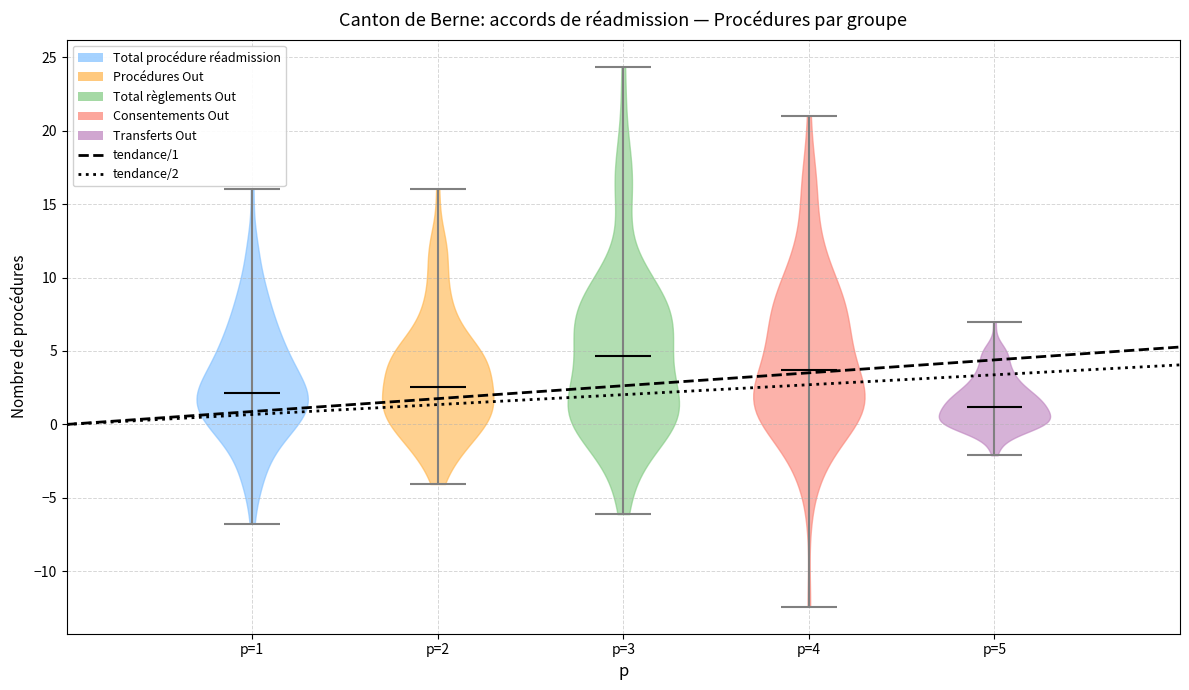

Reading left to right, read every violin against the y-axis: where its median line is, and the lowest and highest points it reaches. The values are not printed on the chart, so give them approximately, as read against the axis.

p=1: median line 2.0, lowest point -6.5, highest point 16.0
p=2: median line 2.5, lowest point -4.0, highest point 16.0
p=3: median line 4.5, lowest point -6.0, highest point 24.5
p=4: median line 3.5, lowest point -12.5, highest point 21.0
p=5: median line 1.0, lowest point -2.0, highest point 7.0